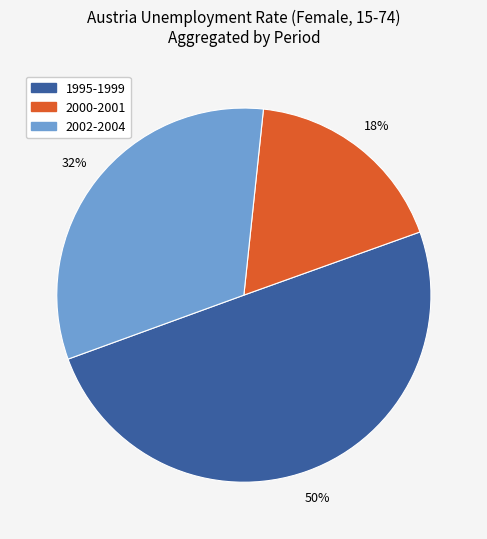

To the nearest percent, what is the average slice percentage?

33%